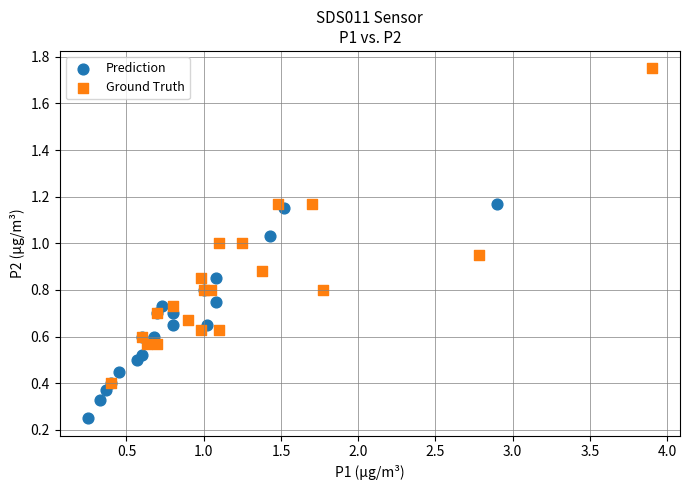

Which series has the widest spread of Y values?

Ground Truth